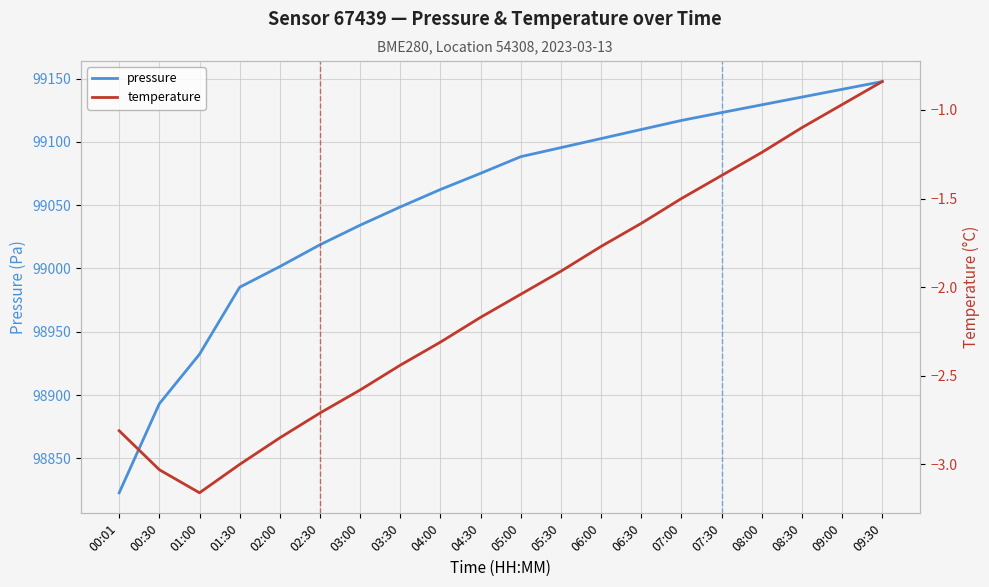

What is the difference between the highest and lowest values at 01:00?

98935.4